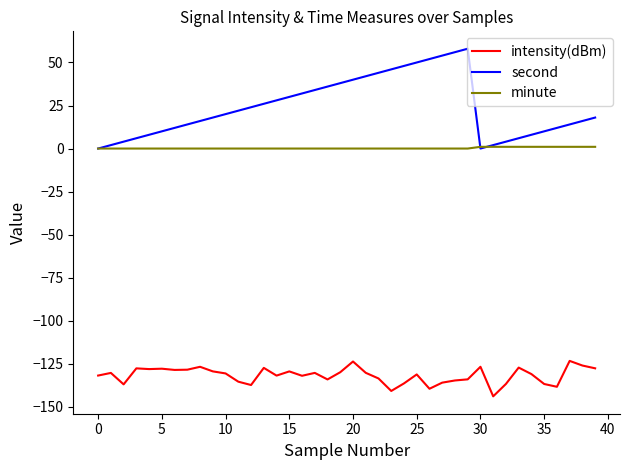

Which series has the largest range (max minus min)?

second